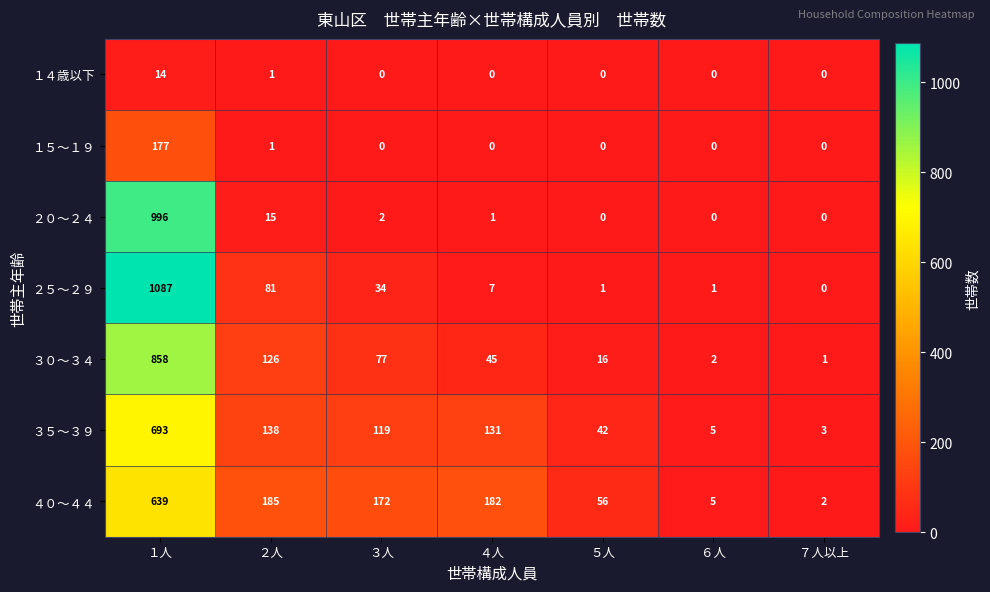

The value of ３５～３９ at ７人以上 is 3. True or false?

True